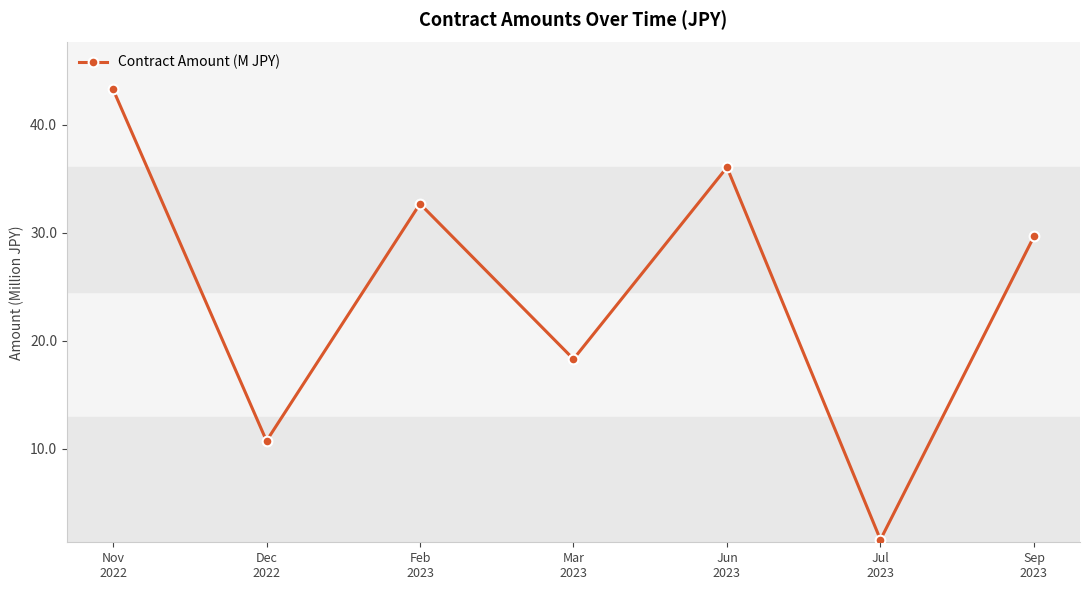

What is the value of the 7th point from the left?

29.7